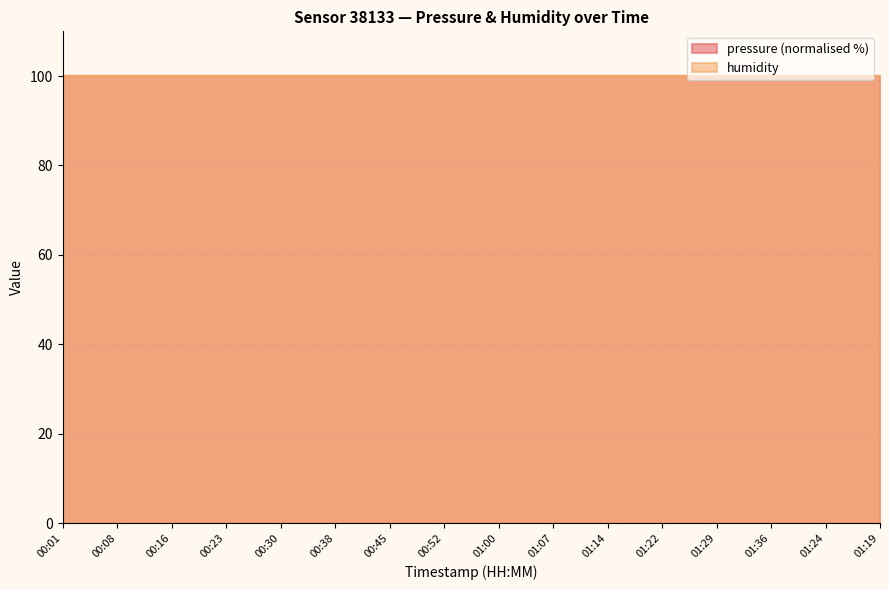

How many distinct data groups are displayed?

2